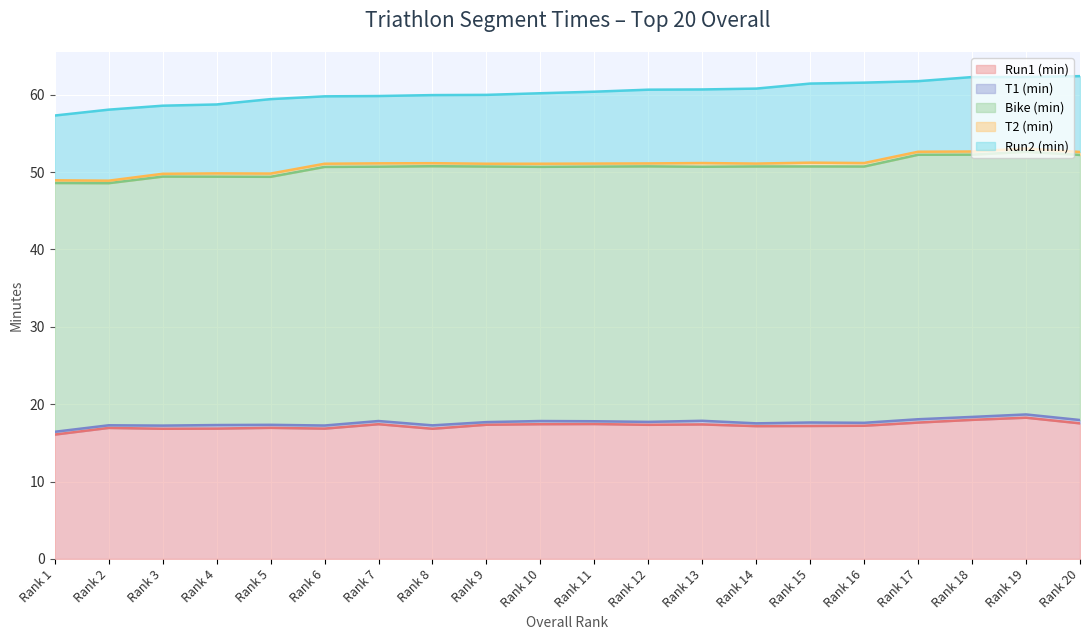

Reading left to right, list all the values displayed in this chart.

Run1 (min): 1=16.1	2=16.9	3=16.8	4=16.8	5=16.9	6=16.8	7=17.4	8=16.8	9=17.3	10=17.4	11=17.4	12=17.3	13=17.4	14=17.2	15=17.2	16=17.2	17=17.6	18=18.0	19=18.2	20=17.5
T1 (min): 1=0.4	2=0.3	3=0.4	4=0.5	5=0.4	6=0.4	7=0.4	8=0.4	9=0.3	10=0.4	11=0.4	12=0.4	13=0.5	14=0.4	15=0.5	16=0.4	17=0.4	18=0.4	19=0.4	20=0.4
Bike (min): 1=32.1	2=31.3	3=32.2	4=32.1	5=32.0	6=33.4	7=32.9	8=33.5	9=33.0	10=32.9	11=32.9	12=33.0	13=32.8	14=33.2	15=33.1	16=33.1	17=34.2	18=33.9	19=33.9	20=34.3
T2 (min): 1=0.3	2=0.3	3=0.4	4=0.4	5=0.4	6=0.4	7=0.4	8=0.4	9=0.4	10=0.4	11=0.4	12=0.4	13=0.5	14=0.4	15=0.5	16=0.5	17=0.4	18=0.4	19=0.4	20=0.4
Run2 (min): 1=8.4	2=9.2	3=8.8	4=8.9	5=9.6	6=8.7	7=8.7	8=8.8	9=8.9	10=9.1	11=9.3	12=9.5	13=9.5	14=9.7	15=10.2	16=10.4	17=9.1	18=9.6	19=9.2	20=9.8